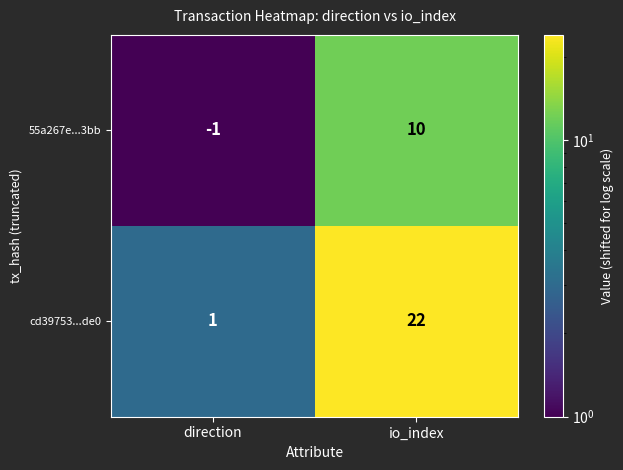

Where is cd39753...de0 nearest to the value 11?

direction